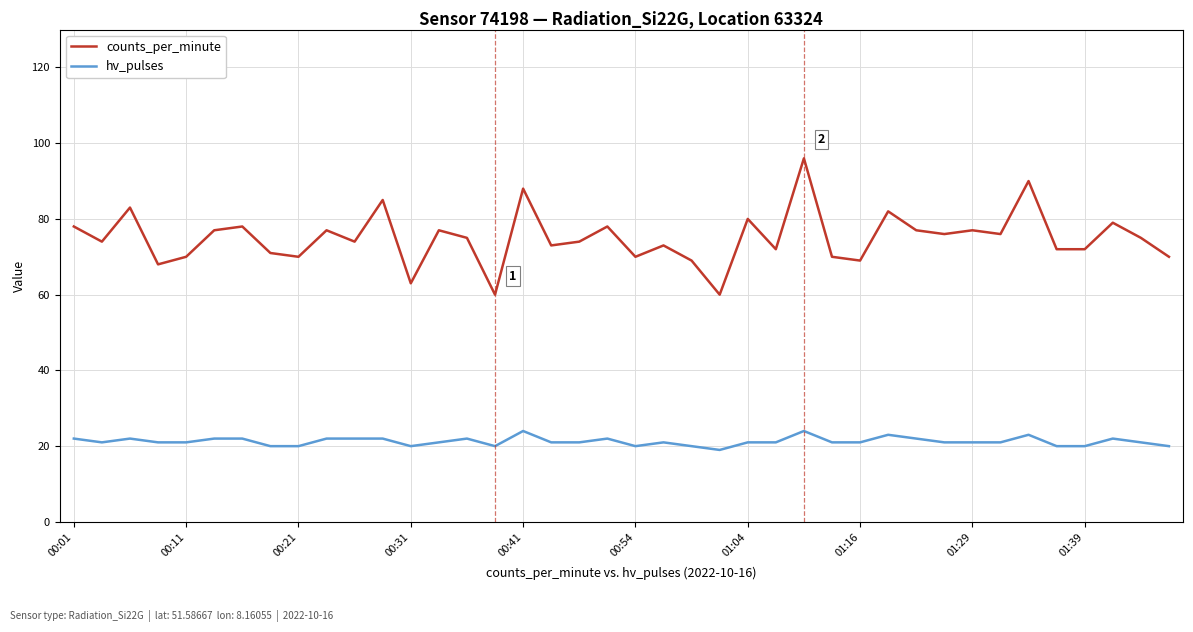

Which series has the largest total across all categories?

counts_per_minute